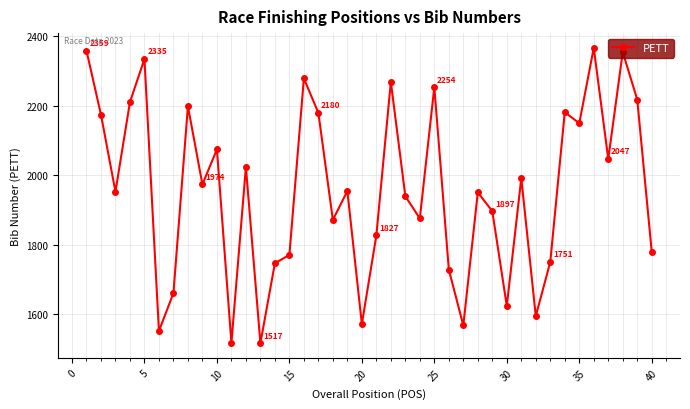

What is the maximum value shown in the chart?

2367